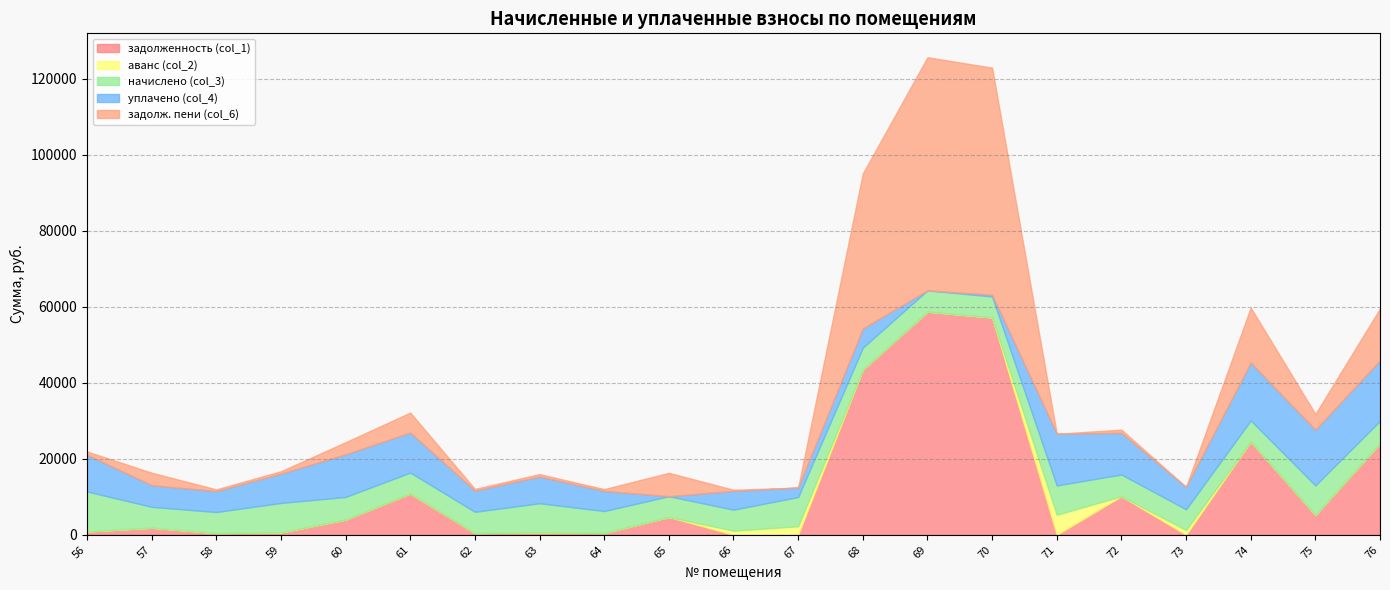

How many positive values does the аванс (col_2) series have?

4